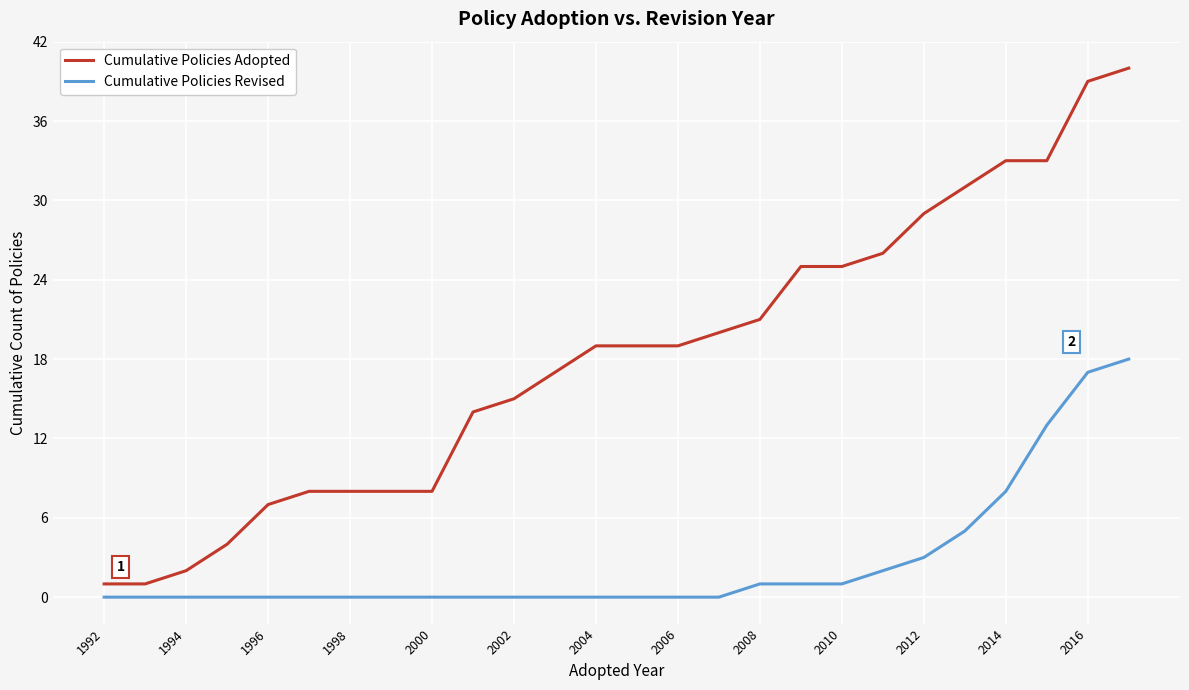

Which series has the largest total across all categories?

Cumulative Policies Adopted